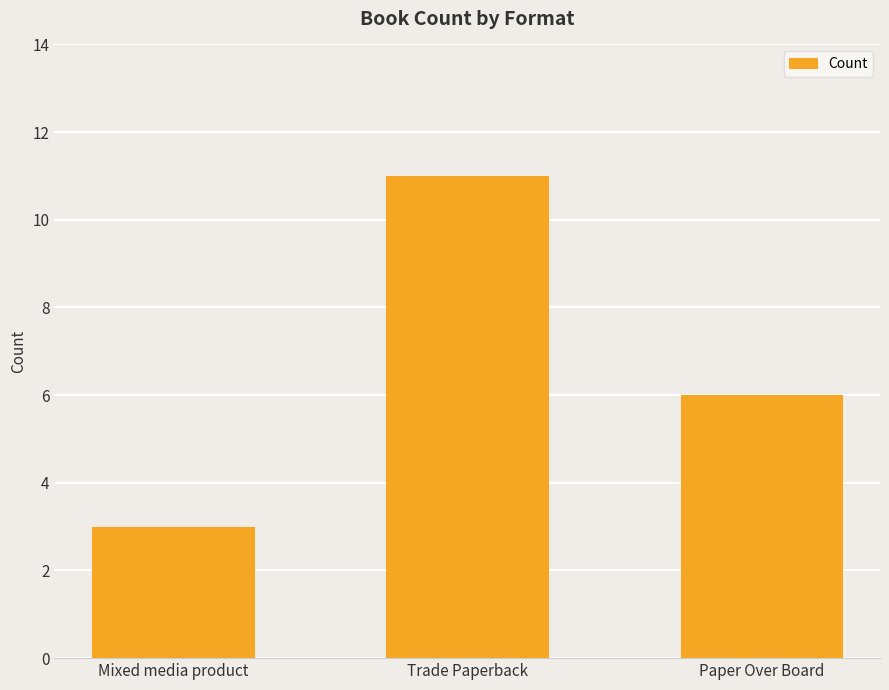

What is the sum of the values at Mixed media product and Paper Over Board?

9